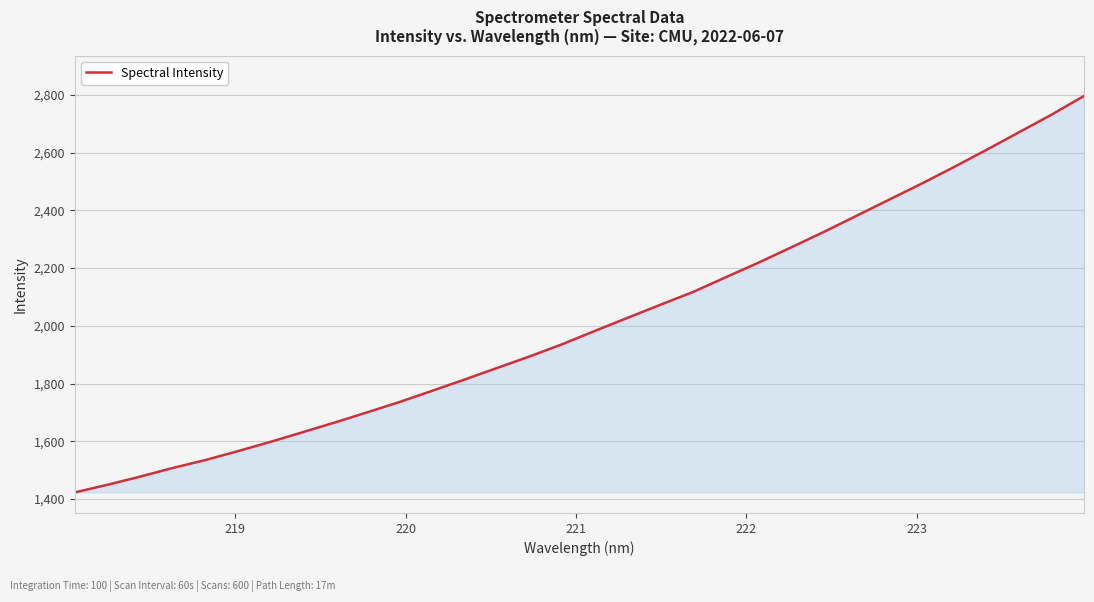

What is the minimum value shown in the chart?

1423.1